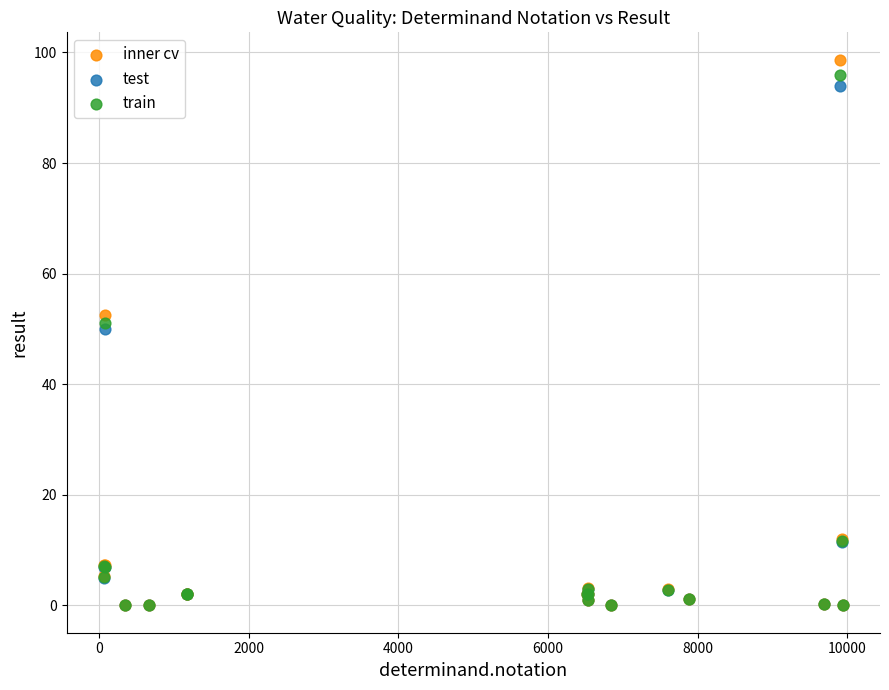

Which series reaches the maximum Y coordinate?

inner cv